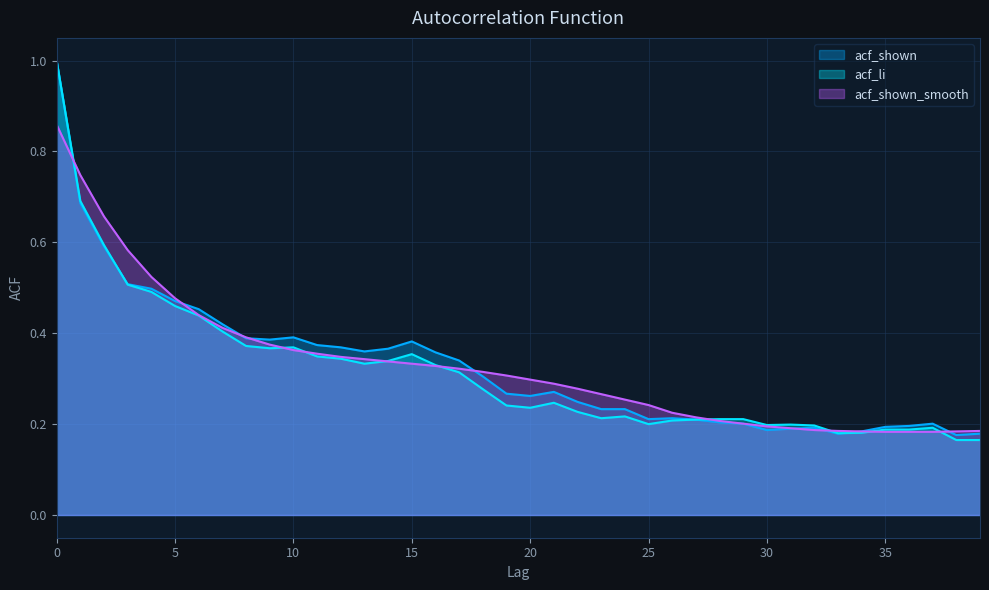

What is the value of the acf_shown_smooth point at the 10th from the left?

0.4